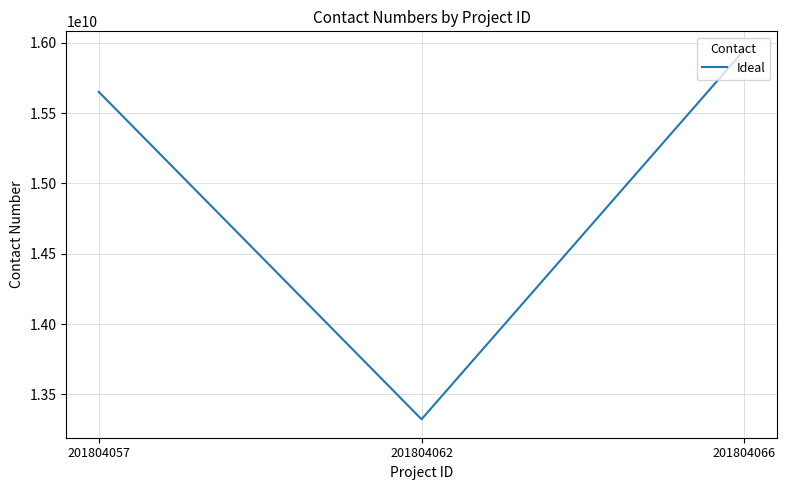

Which category has the highest value across all series?

201804066